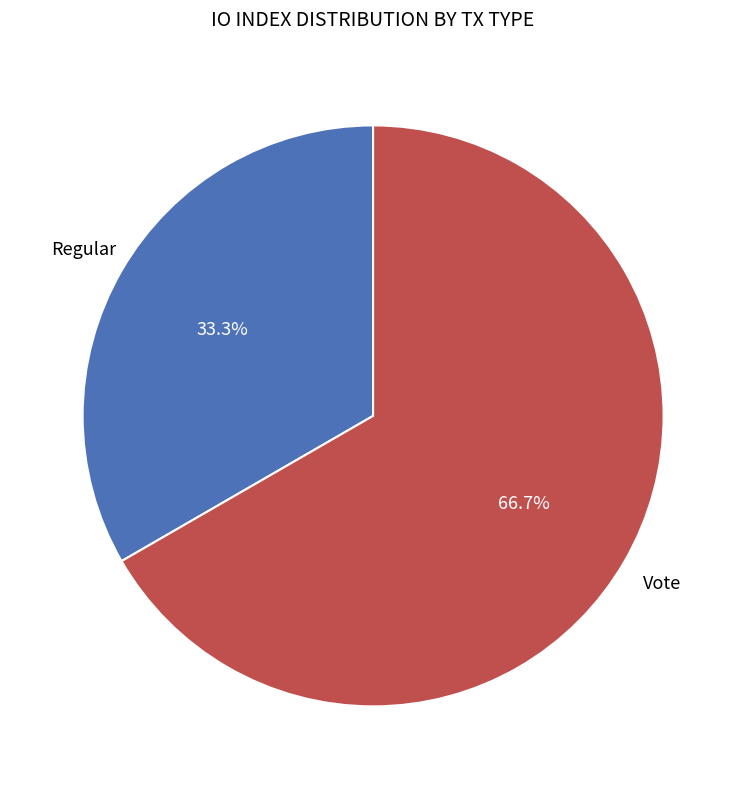

Which slice is the largest?

Vote